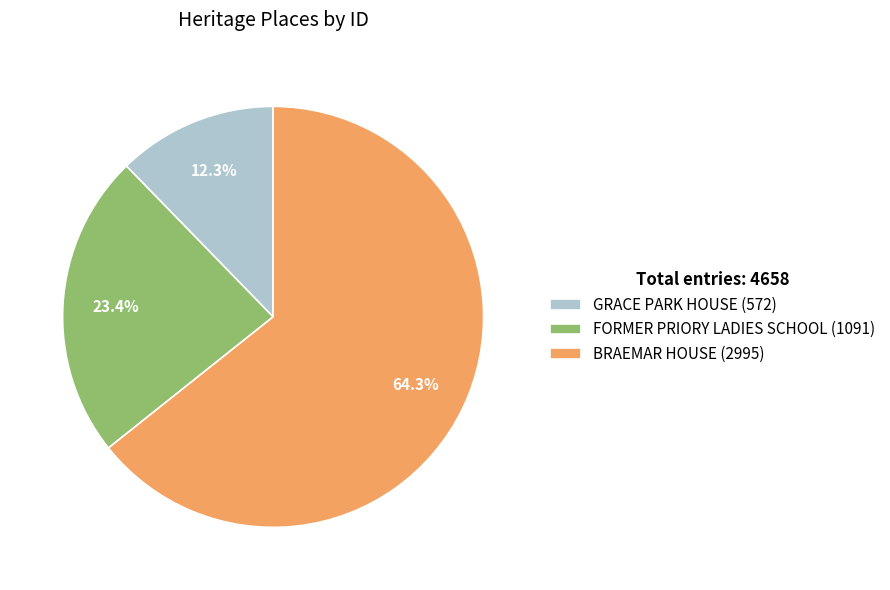

What is the ratio of the value at FORMER PRIORY LADIES SCHOOL to the value at BRAEMAR HOUSE?

0.4